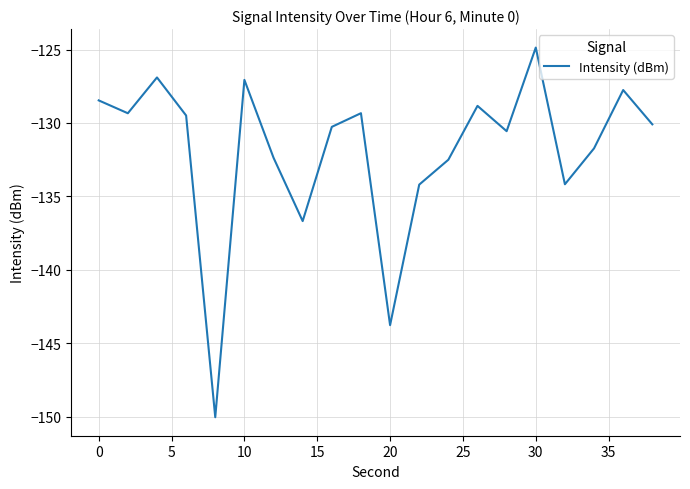

What is the smallest value displayed?

-150.0